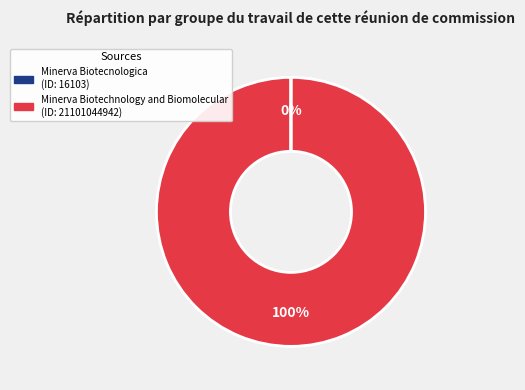

What percentage is the Minerva Biotechnology and Biomolecular slice, to the nearest percent?

100%